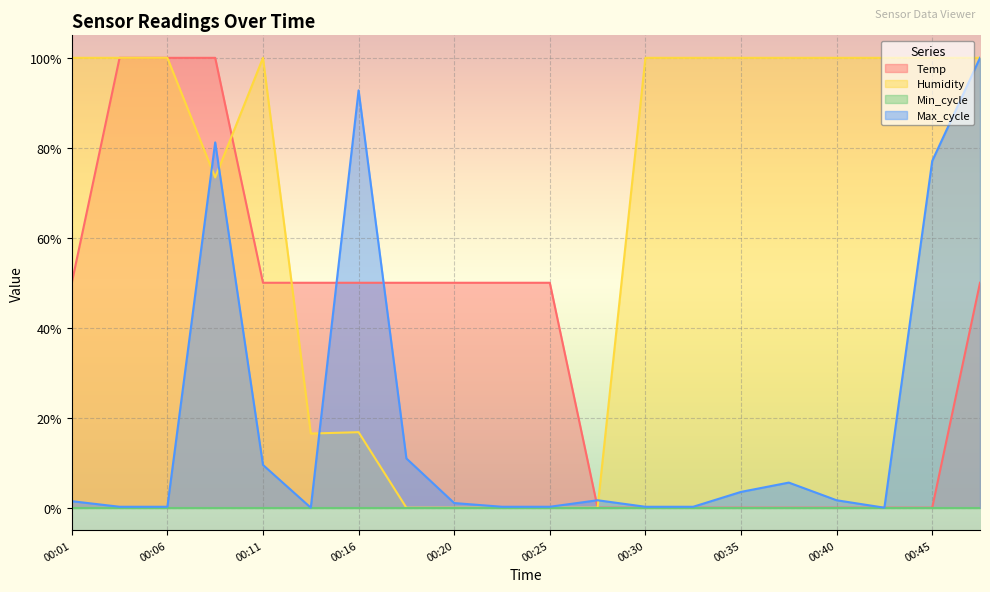

Is the value of Temp at 00:40 greater than the value of Max_cycle at 00:35?

No